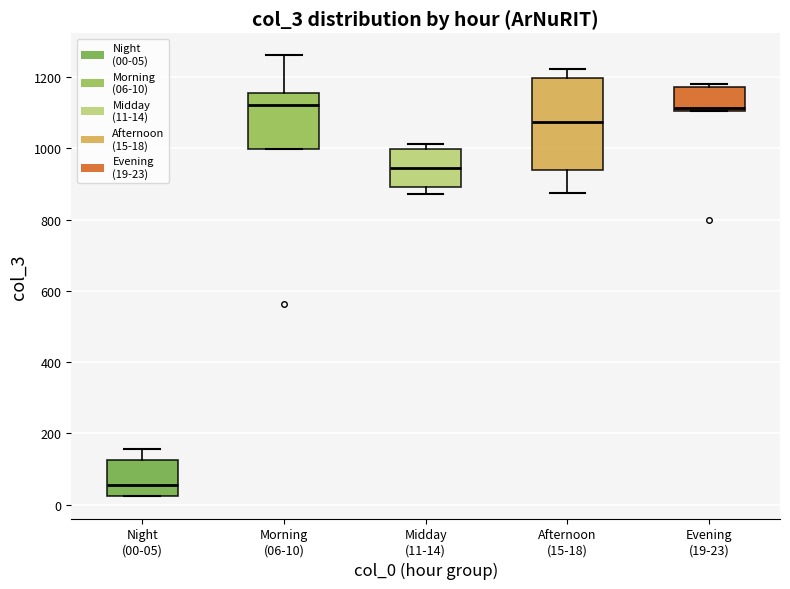

Comparing the boxes themselves (not the whiskers), which one is the tallest?

Afternoon (15-18)